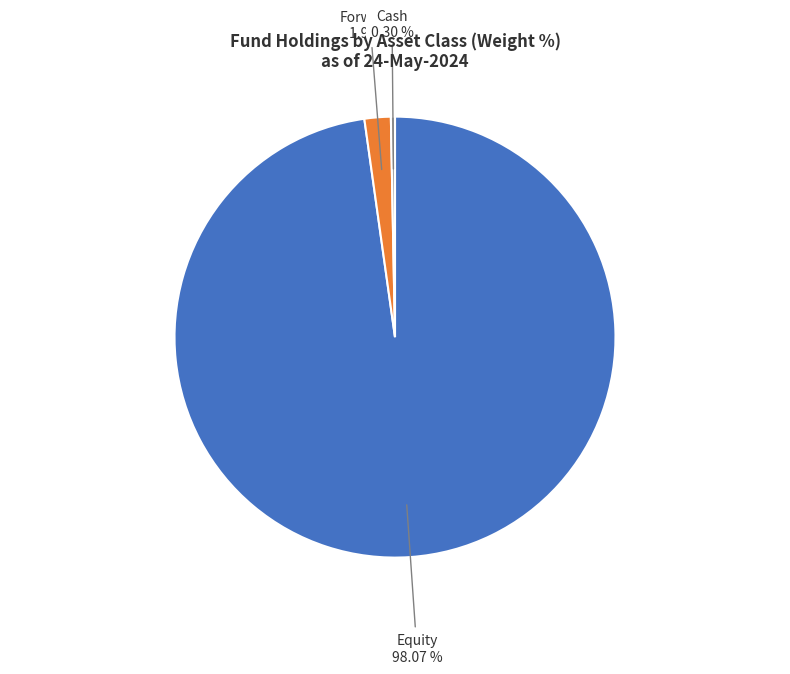

What portion of the pie excludes Cash?

99.7%